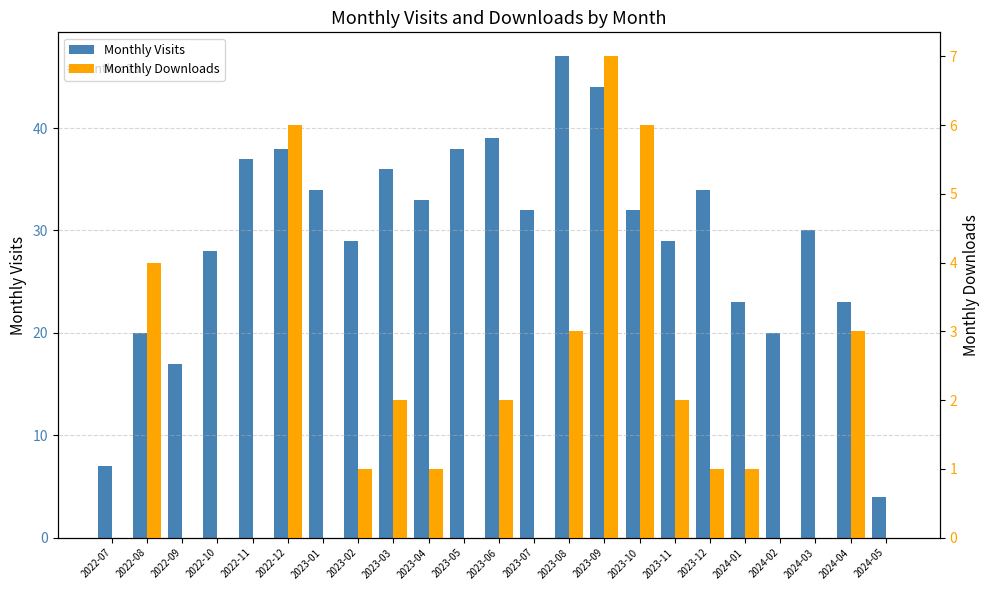

True or false: Monthly Downloads has a value of 2 at 2023-06.

True